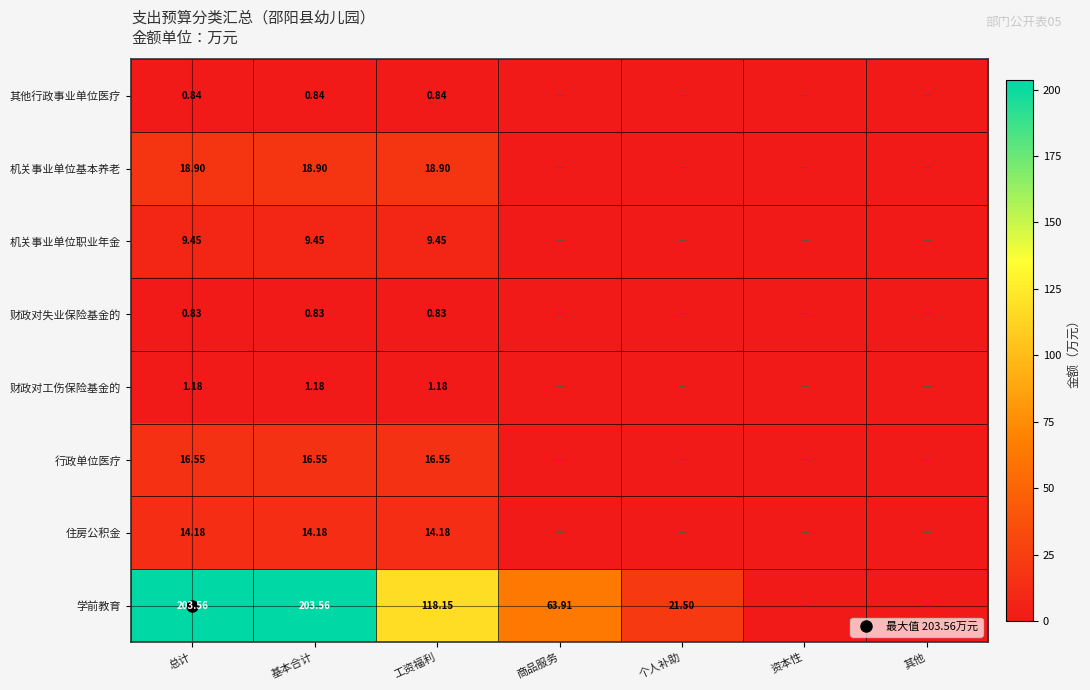

The value of 学前教育 at 资本性 is -118.8. True or false?

False